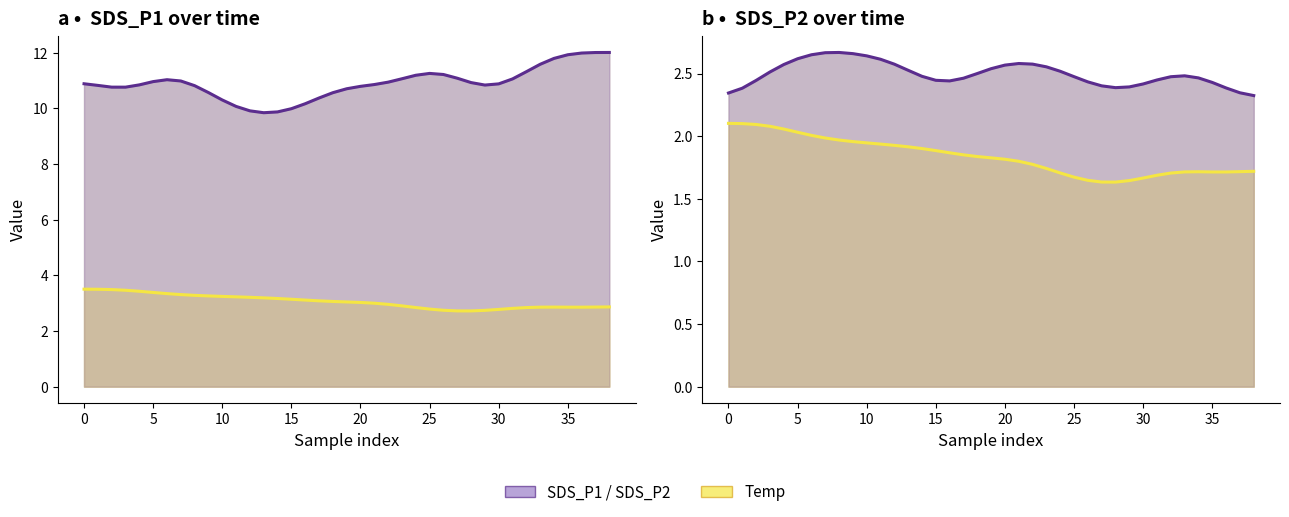

What is the average value of the SDS_P1 series?

10.9